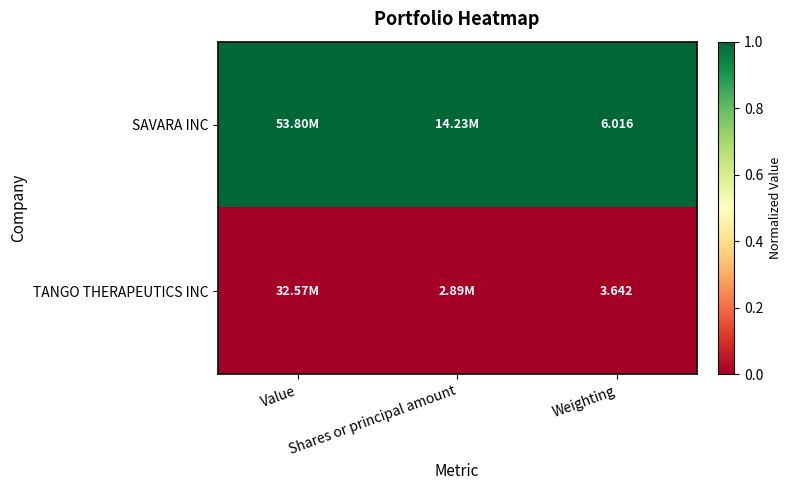

At which category is the sum across all series the highest?

Value